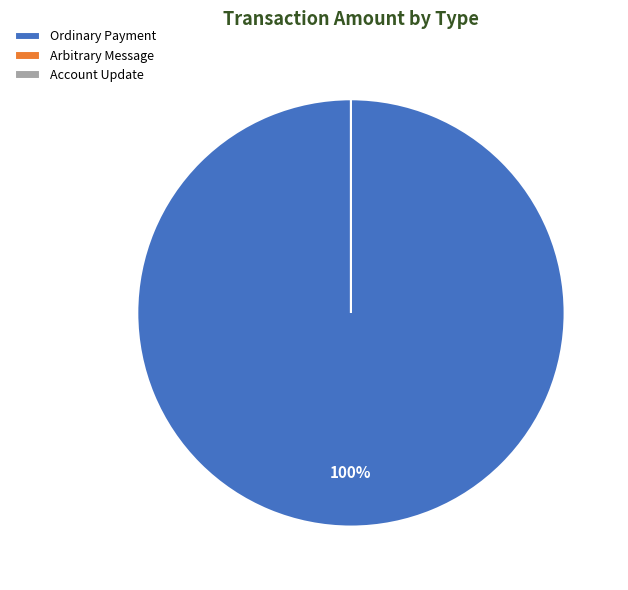

What is the smallest slice in the pie chart?

Arbitrary Message
(77917)